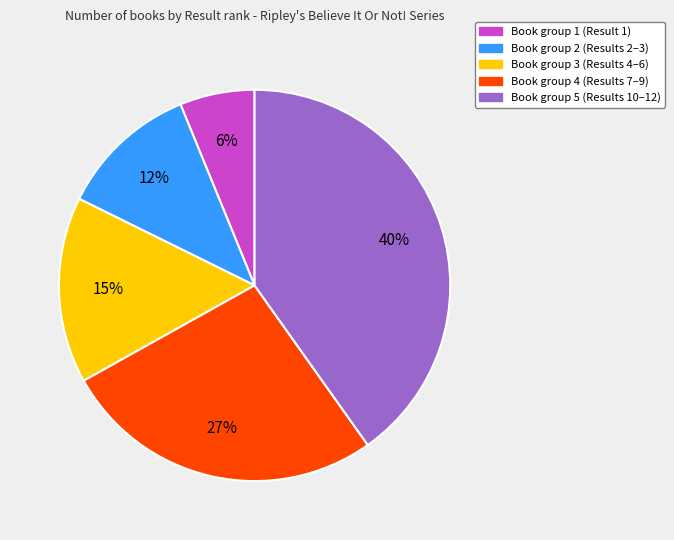

To the nearest percent, what is the average slice percentage?

20%